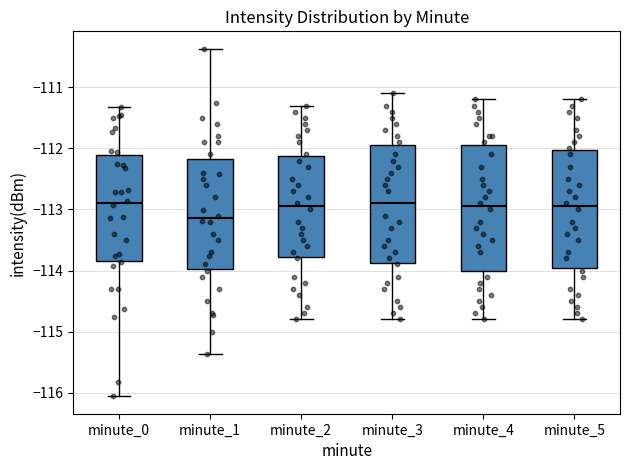

Where is the lower edge of the box for minute_0 on the y-axis? The values are not printed on the chart, so give them approximately, as read against the axis.

-113.8